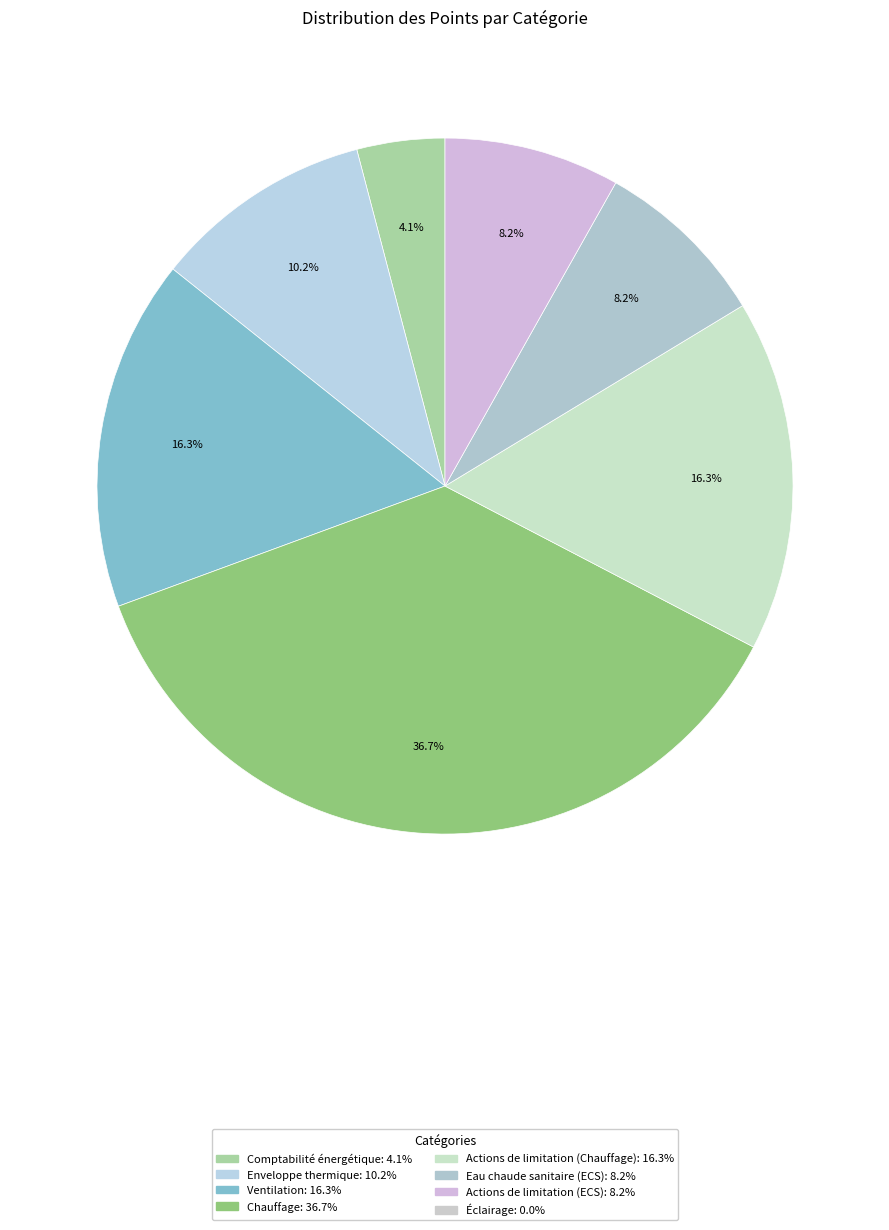

To the nearest percent, what is the difference between the largest and smallest slice percentages?

33%